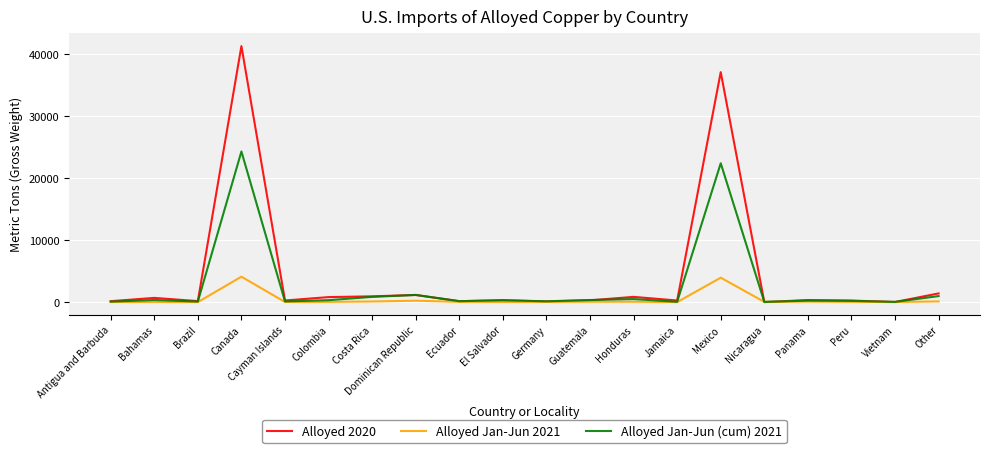

At which category is the sum across all series the highest?

Canada